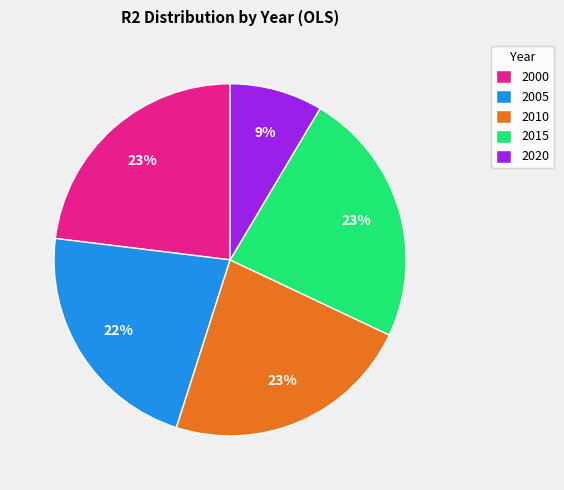

To the nearest percent, what percentage of the pie is 2010?

23%